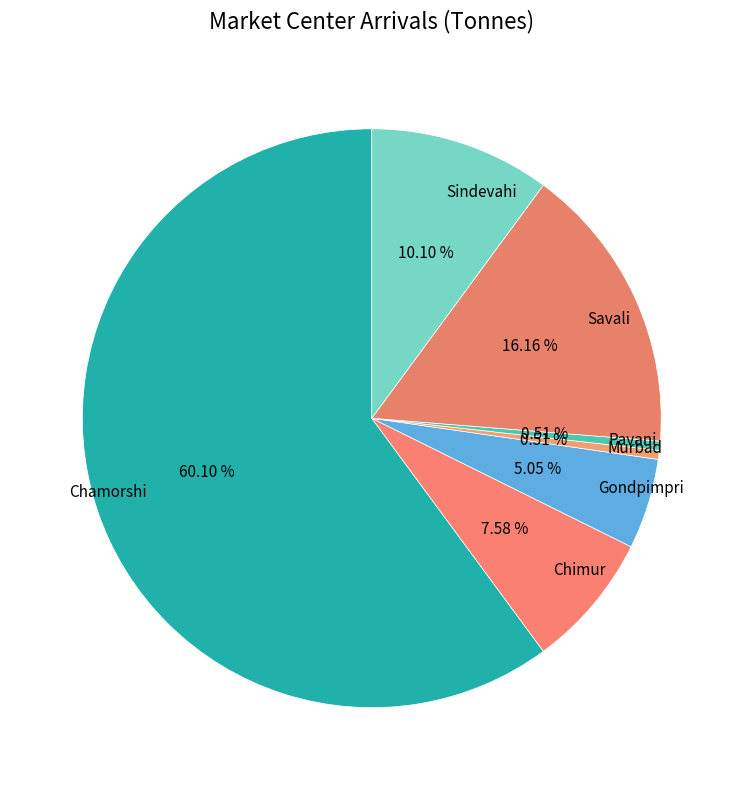

How many slices are in this pie chart?

7